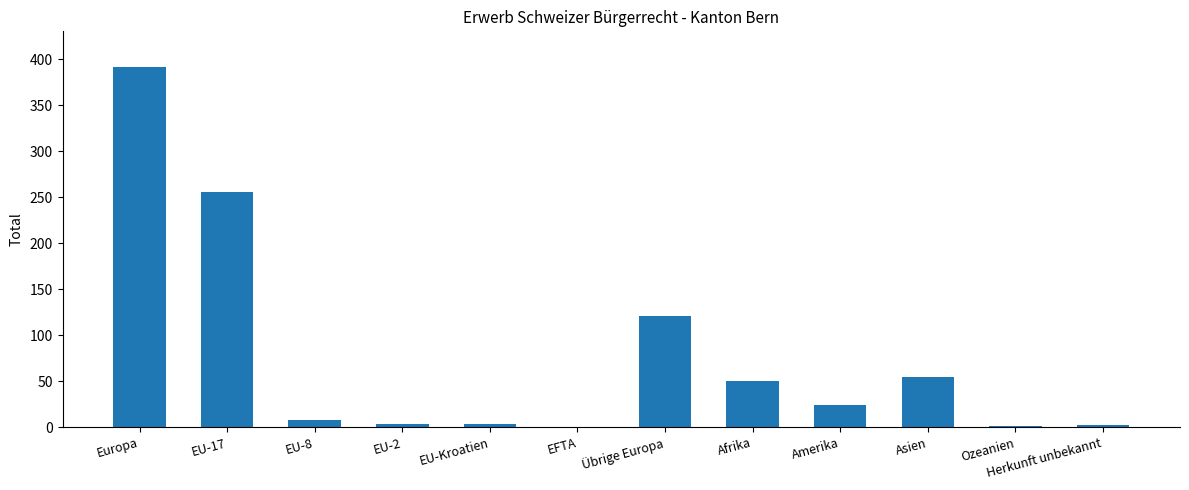

What is the maximum value shown in the chart?

391